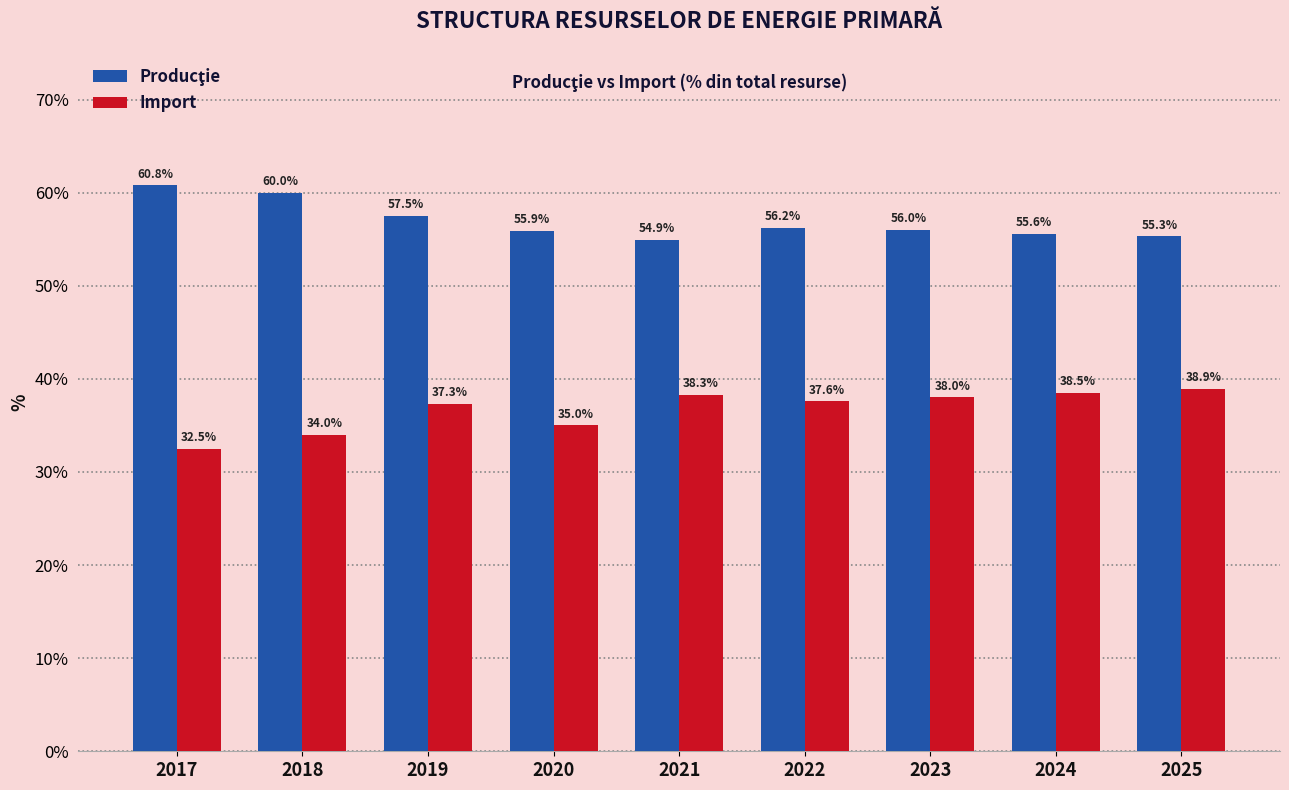

What is the total value across all series at 2018?

94.0